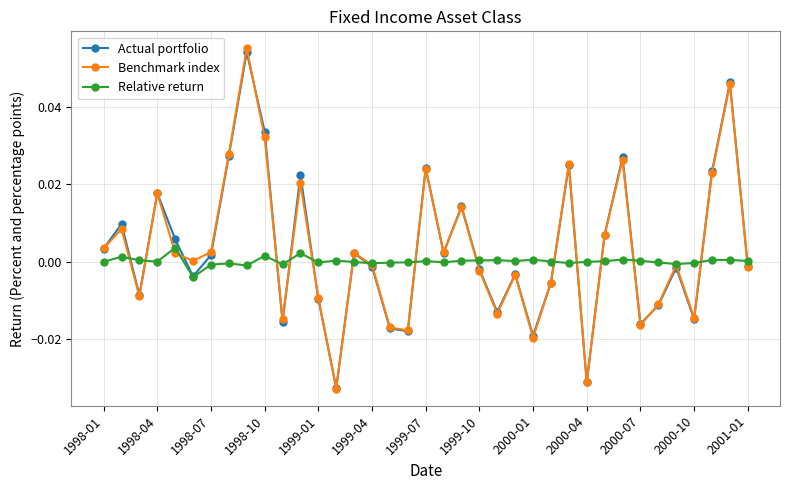

What are all the series names shown in the legend?

Actual portfolio, Benchmark index, Relative return